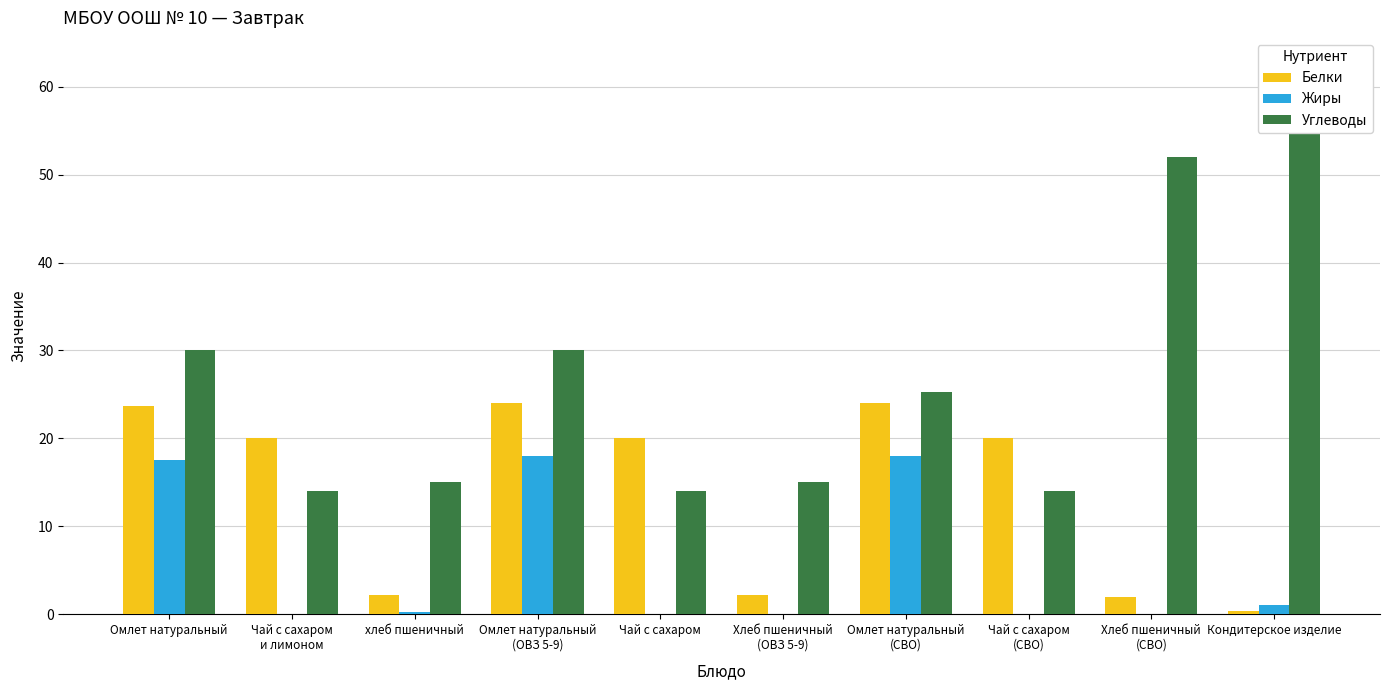

Are the bars grouped side by side (vs. stacked)?

Yes